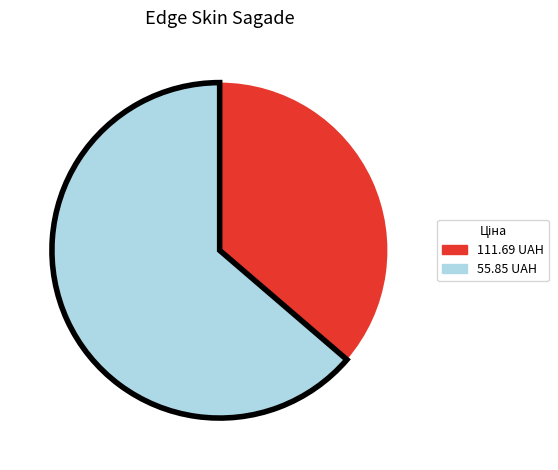

Is there a majority slice in this chart?

Yes